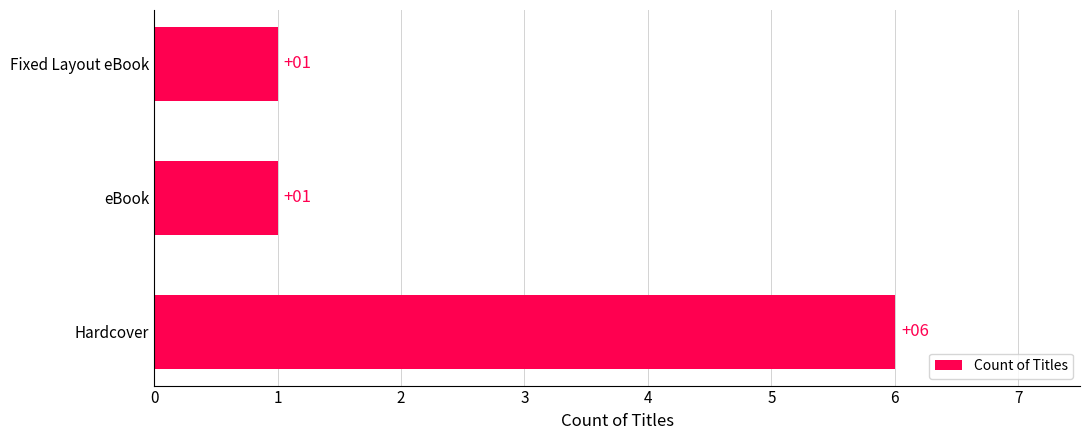

The value at eBook is 1. True or false?

True